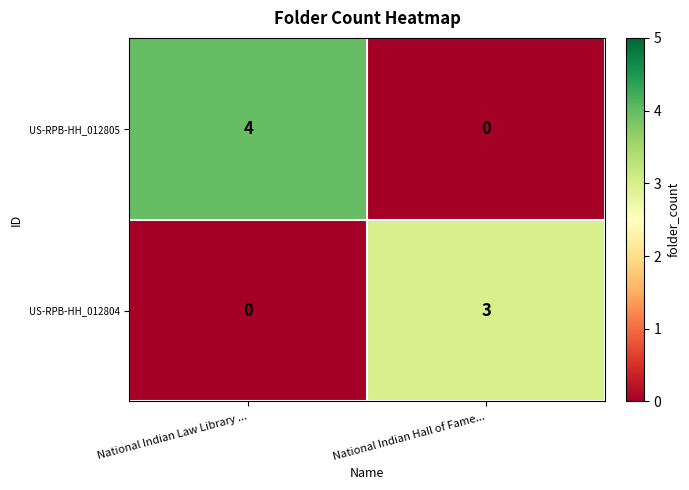

At National Indian Hall of Fame..., list the series in order from largest to smallest.

US-RPB-HH_012804, US-RPB-HH_012805